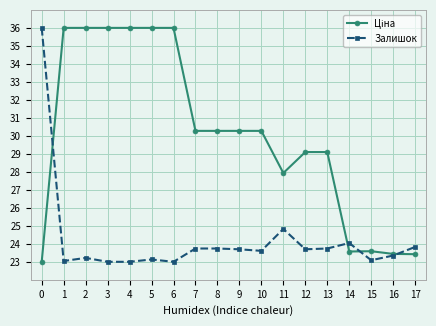

What is the maximum value shown in the chart?

36.0